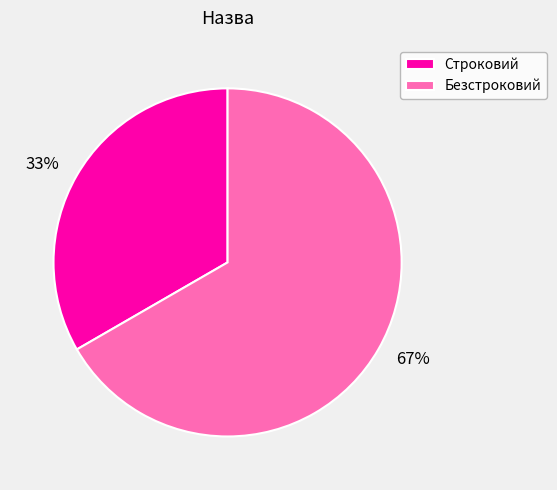

What percentage is the Строковий slice, to the nearest percent?

33%